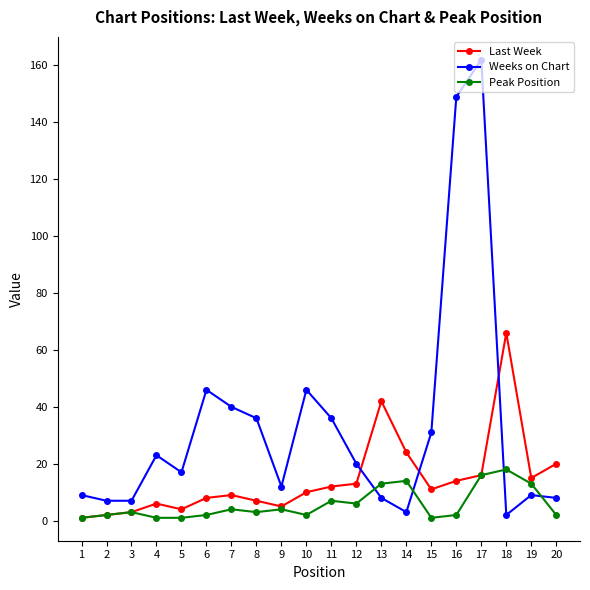

Between 3 and 16, which series saw the biggest shift?

Weeks on Chart